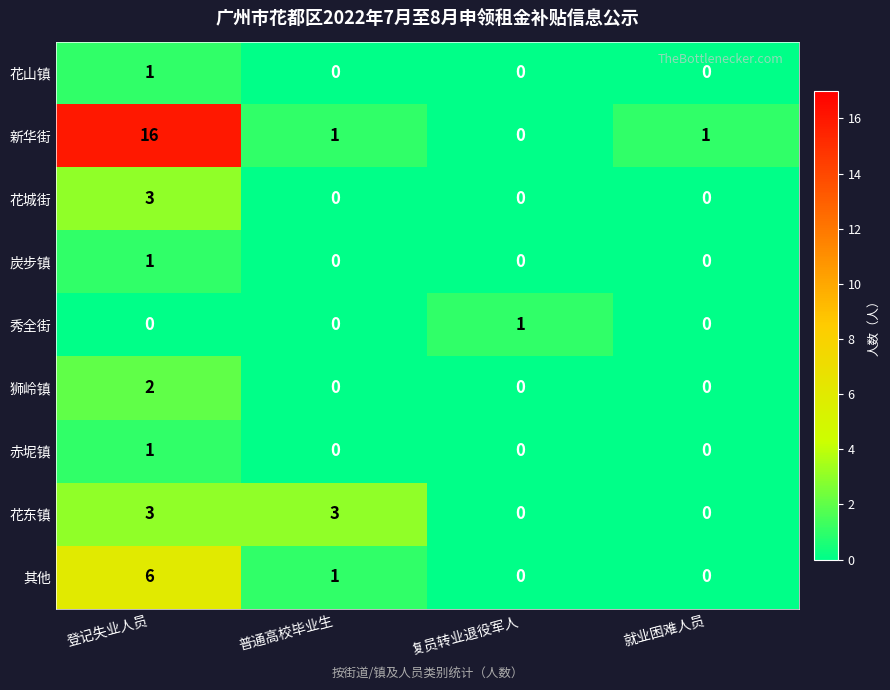

What is the highest value of the 花城街 series?

3